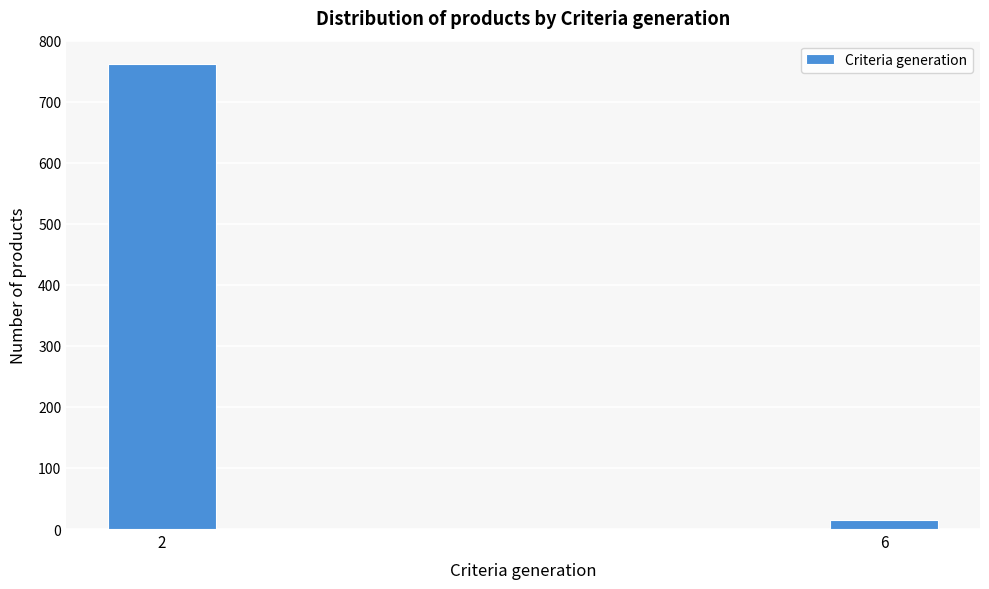

Reading left to right, extract all data points from this chart.

2=762	6=14